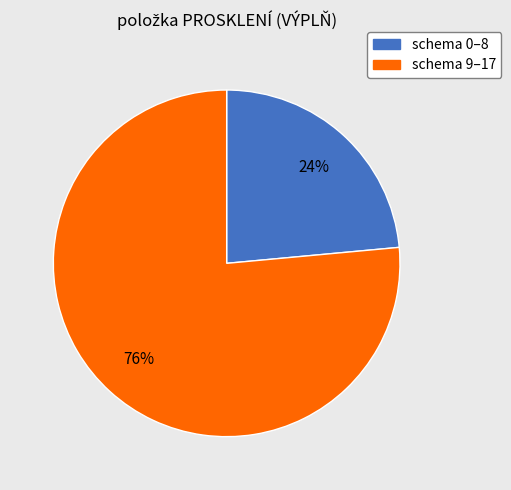

Does any single category account for the majority?

Yes